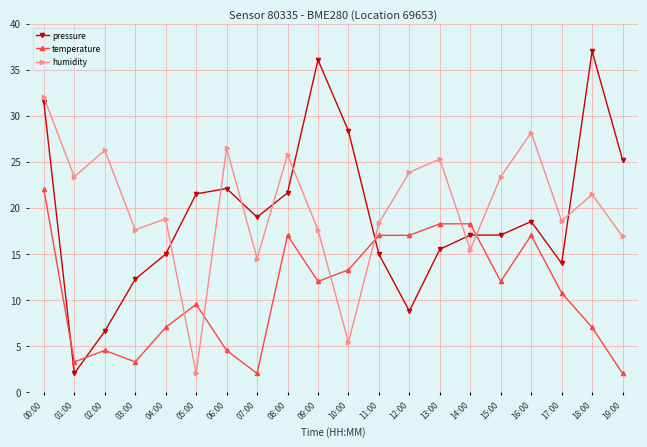

What position from the left is 03:00?

4